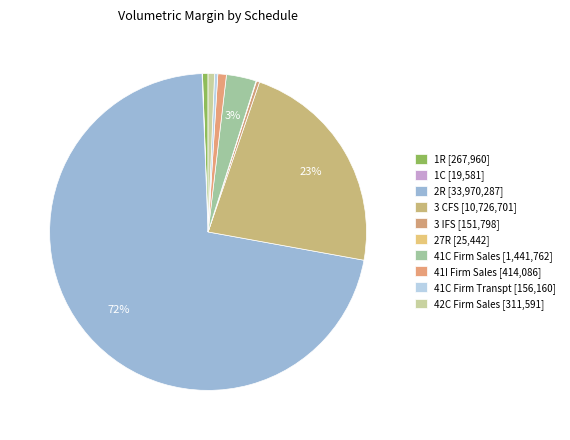

To the nearest percent, what is the average slice percentage?

10%